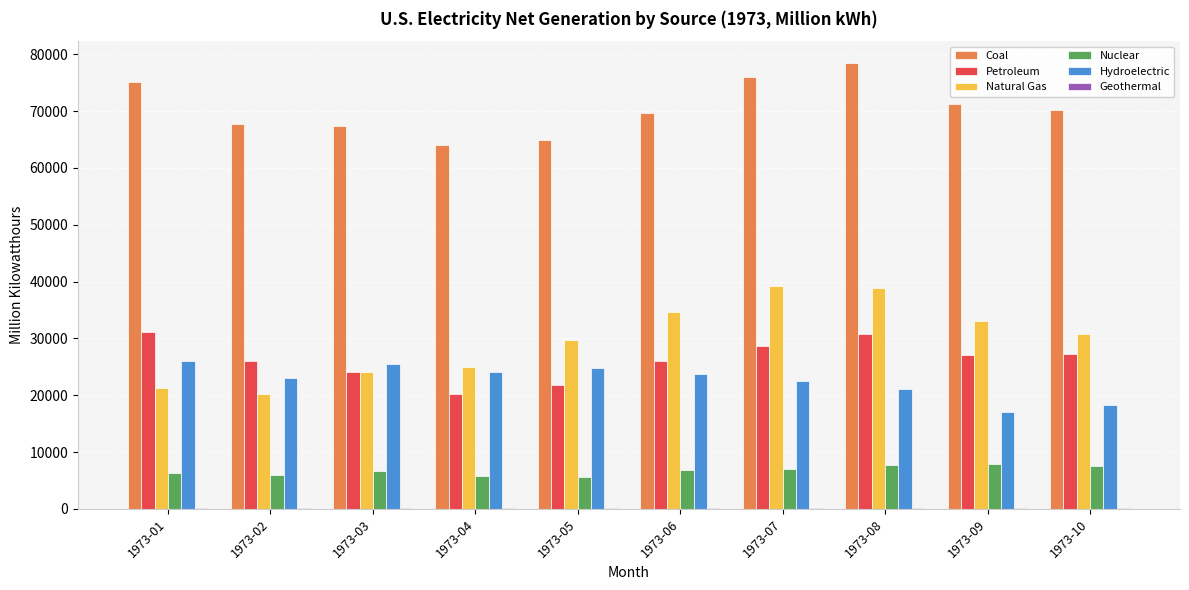

Which series has the largest total across all categories?

Coal